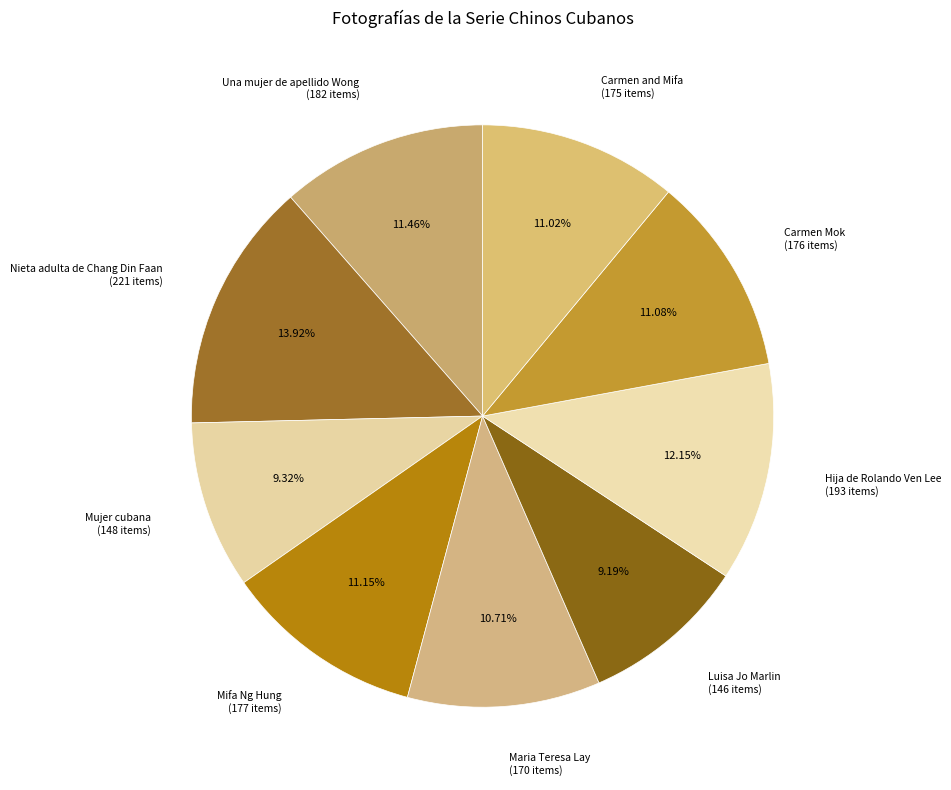

How many segments does this pie chart have?

9